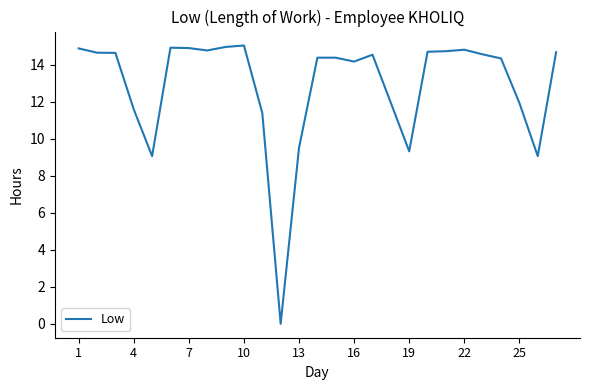

What is the difference between the maximum and minimum values?

15.0